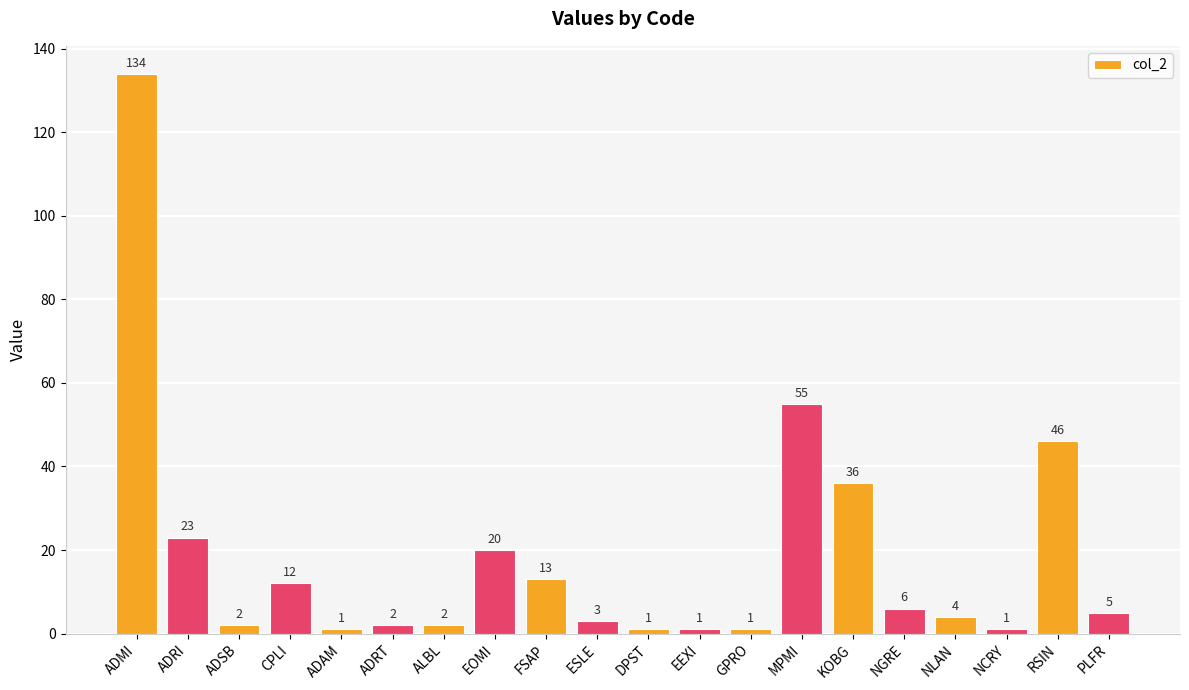

What is the maximum value shown in the chart?

134